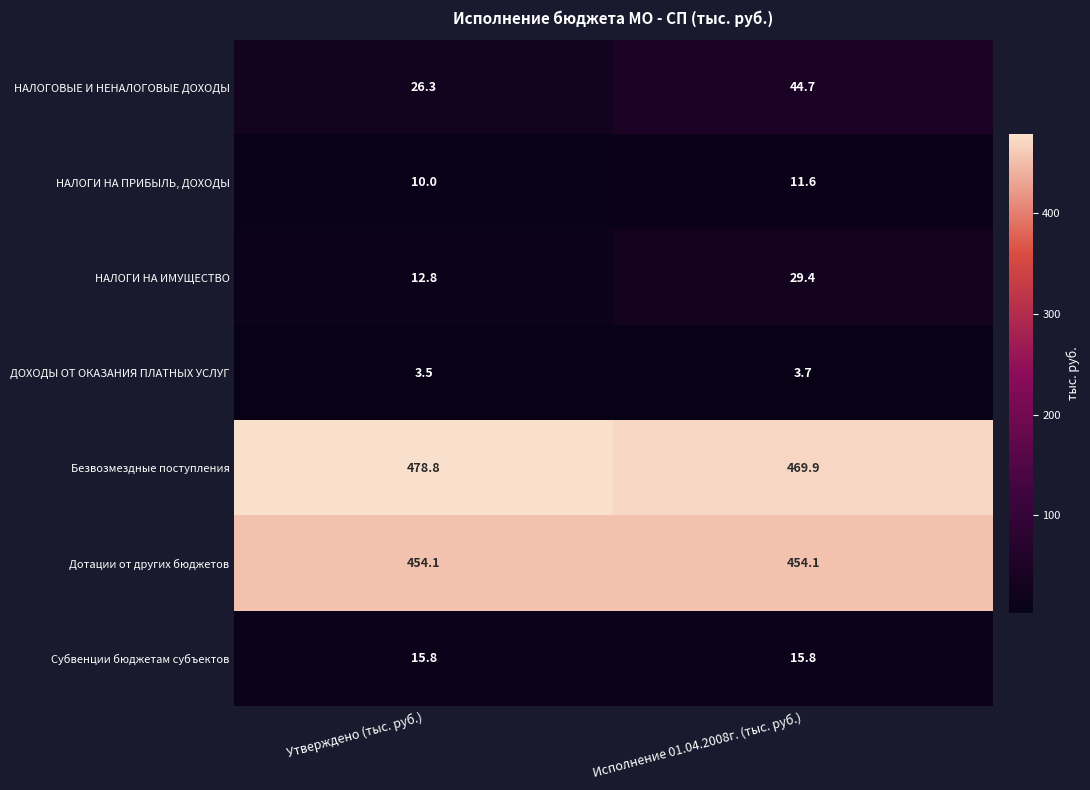

At which category is the sum across all series the highest?

Исполнение 01.04.2008г. (тыс. руб.)